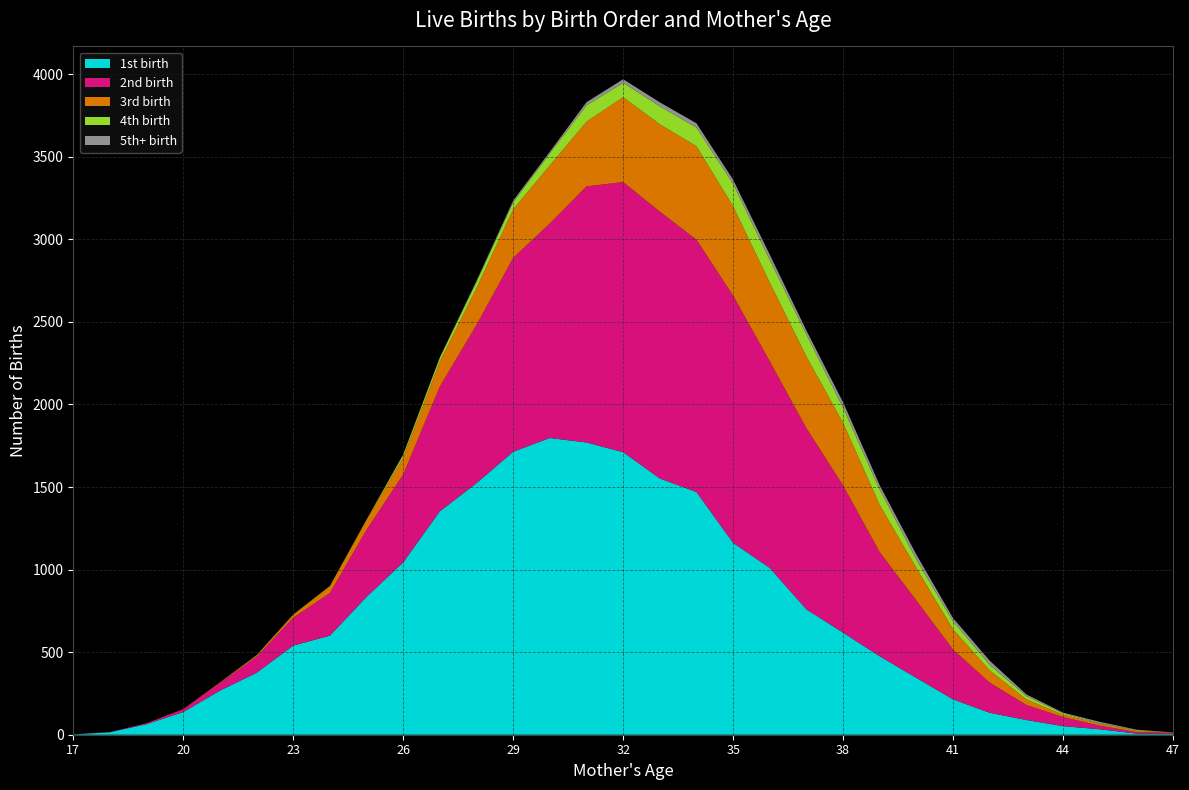

Reading left to right, list all the values displayed in this chart.

1st birth: 2	15	64	137	267	375	540	600	835	1044	1353	1524	1714	1797	1770	1711	1552	1470	1162	1010	759	618	475	344	214	133	89	52	33	7	5
2nd birth: 0	1	6	17	47	97	169	258	406	532	756	958	1174	1299	1551	1636	1616	1528	1497	1251	1097	891	630	468	301	182	91	55	22	9	7
3rd birth: 0	0	0	1	3	8	17	41	60	104	153	223	294	352	392	514	529	566	541	477	434	379	286	197	123	74	34	14	12	8	2
4th birth: 0	0	0	0	0	1	2	2	2	15	22	38	43	72	99	87	109	113	136	137	133	92	92	51	49	34	20	8	3	4	0
5th+ birth: 0	0	0	0	0	1	0	0	0	3	2	6	10	11	19	22	24	26	25	32	24	33	27	30	19	25	10	5	8	3	0